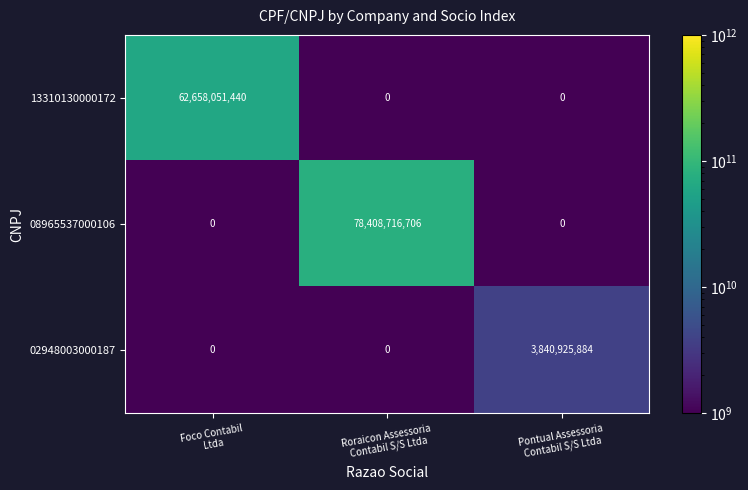

Which series has the widest spread of values?

08965537000106